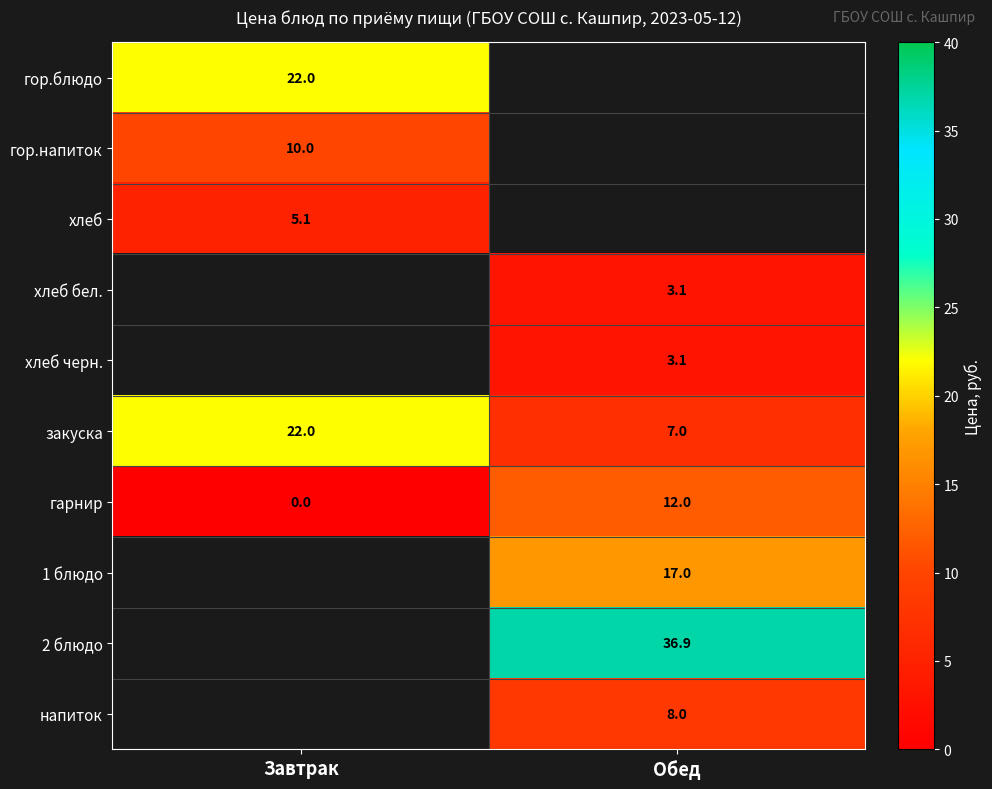

What is the maximum value for закуска?

22.0